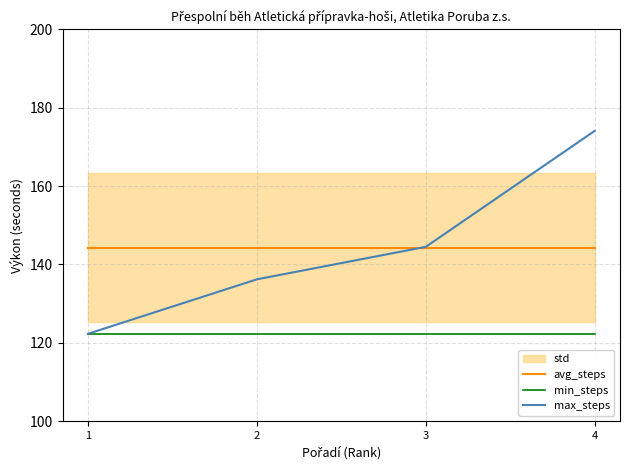

Reading left to right, list all the values displayed in this chart.

avg_steps: 1=144.3	2=144.3	3=144.3	4=144.3
min_steps: 1=122.3	2=122.3	3=122.3	4=122.3
max_steps: 1=122.3	2=136.2	3=144.5	4=174.1